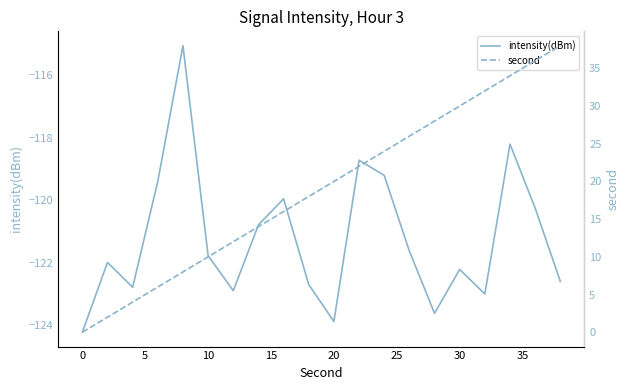

How many values in the second series are below 20?

10